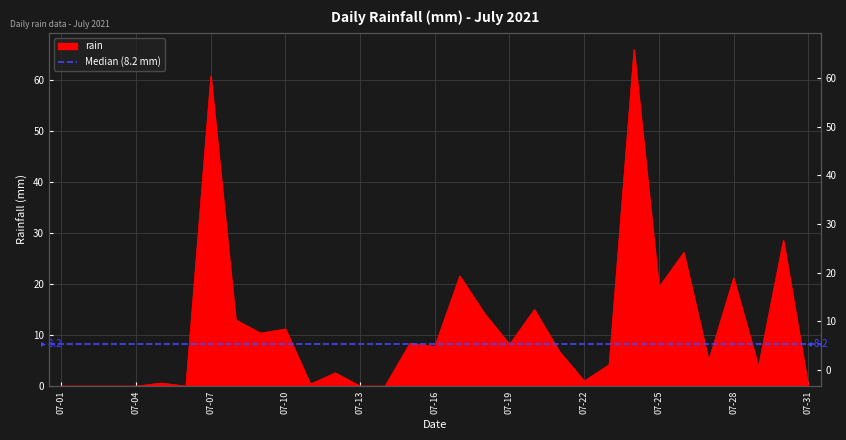

Reading right to left, transcribe all the data shown in this chart.

0.0	28.6	3.8	21.2	5.0	26.2	19.4	66.0	4.2	1.0	6.8	15.0	8.2	14.2	21.6	7.8	8.4	0.0	0.0	2.6	0.4	11.2	10.4	13.0	60.8	0.0	0.6	0.0	0.0	0.0	0.0